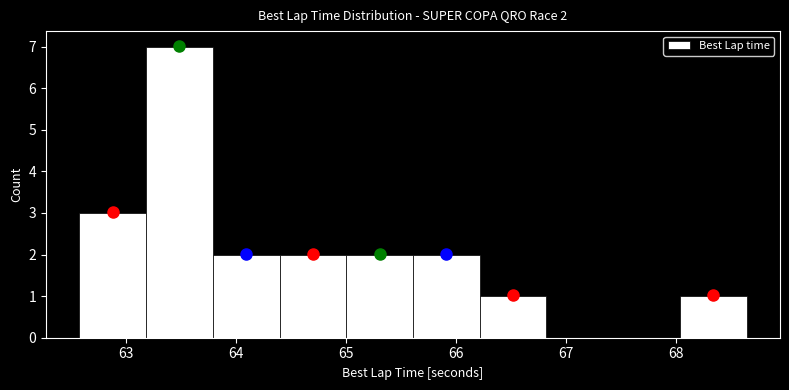

Over which range of the x-axis is the bar tallest?

63.2 to 63.8